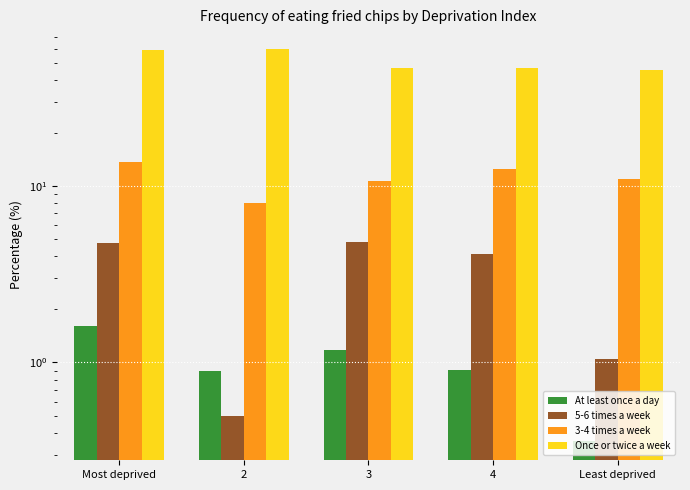

What is the lowest value of the 5-6 times a week series?

0.5